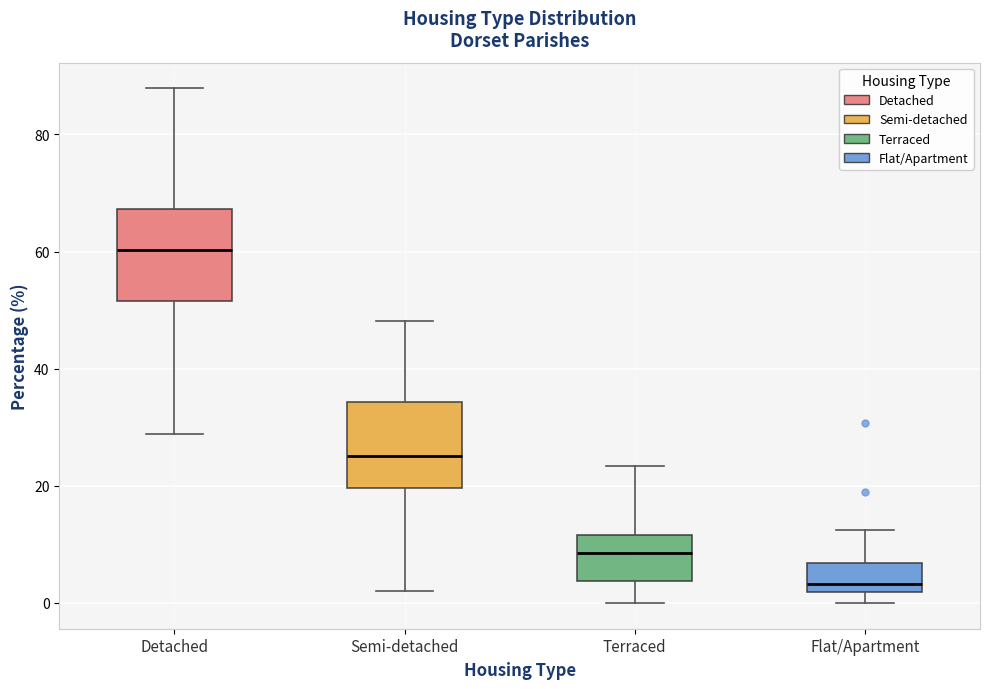

Reading left to right, read every box against the y-axis: the position of its median line, the range the box covers, and the ends of its whiskers. The values are not printed on the chart, so give them approximately, as read against the axis.

Detached: median 60, box 52 to 68, whiskers 28 to 88
Semi-detached: median 26, box 20 to 34, whiskers 2 to 48
Terraced: median 8, box 4 to 12, whiskers 0 to 24
Flat/Apartment: median 4, box 2 to 6, whiskers 0 to 12